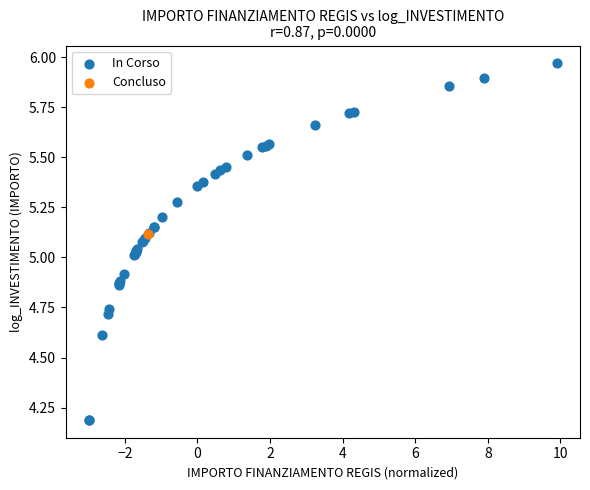

What are all the series names shown in the legend?

In Corso, Concluso